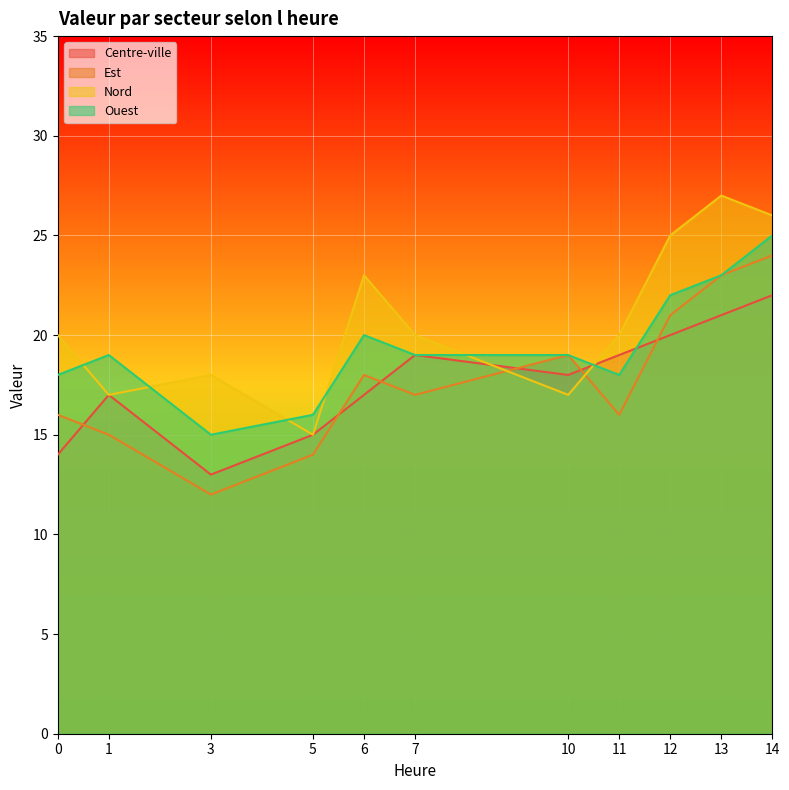

Reading right to left, extract all data points from this chart.

Centre-ville: 22	21	20	19	18	19	17	15	13	17	14
Est: 24	23	21	16	19	17	18	14	12	15	16
Nord: 26	27	25	20	17	20	23	15	18	17	20
Ouest: 25	23	22	18	19	19	20	16	15	19	18